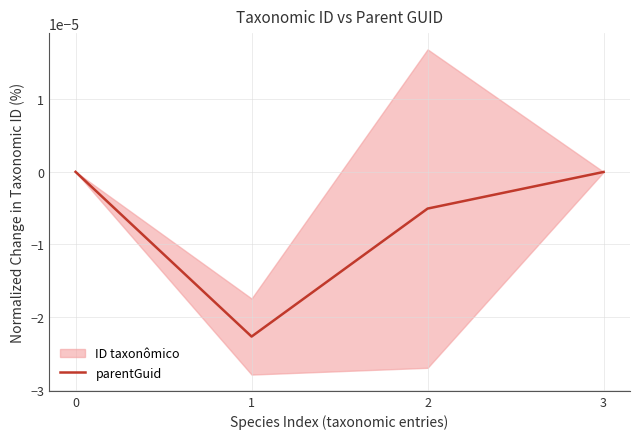

List the labels in order of value, smallest first.

1, 2, 3, 0